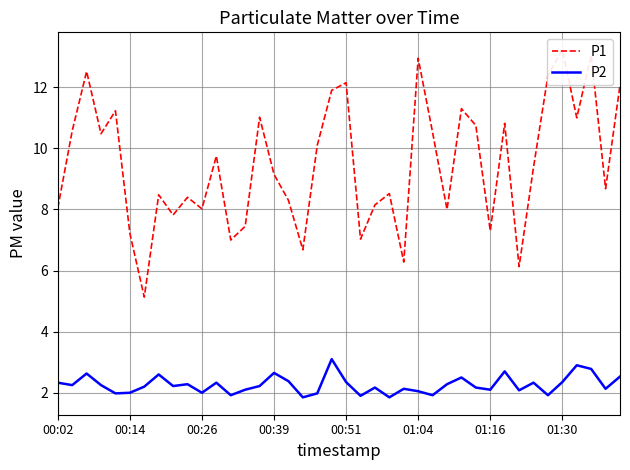

Is it true that P1 equals 3.0 at 17?

False